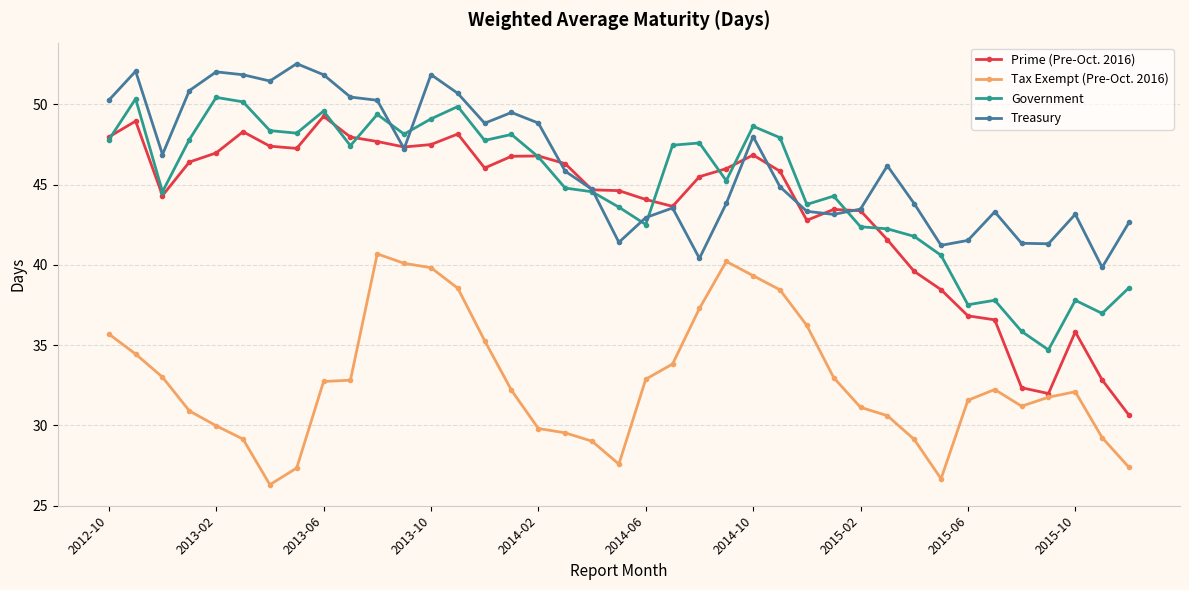

What is the highest value of the Treasury series?

52.5